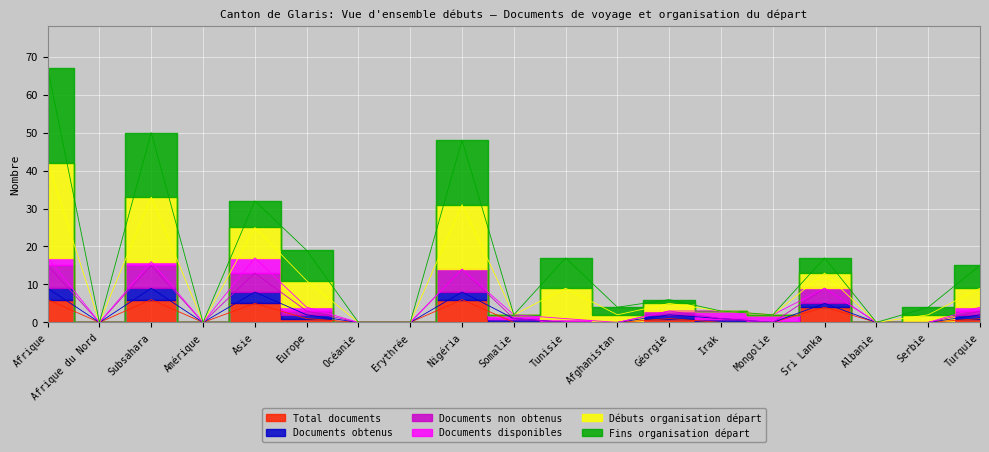

Where is Débuts organisation départ nearest to the value 33?

Asie